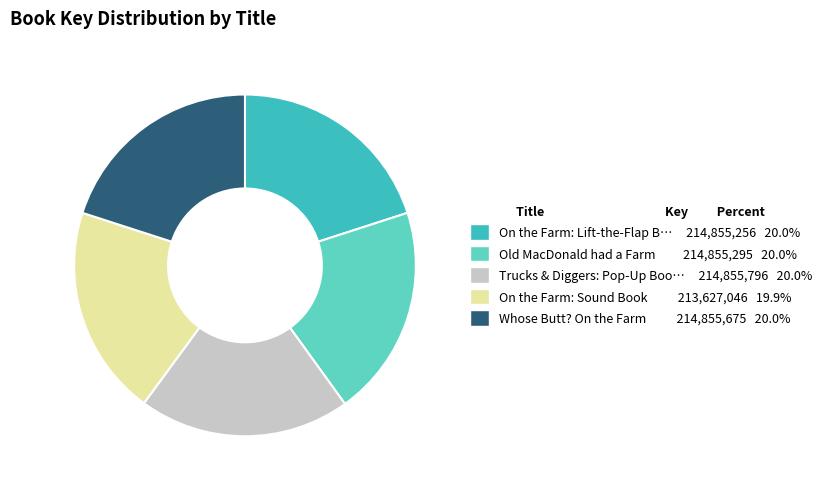

What is the ratio of the value at On the Farm: Sound Book 213,627,046 19.9% to the value at Trucks & Diggers: Pop-Up Boo… 214,855,796 20.0%?

1.0